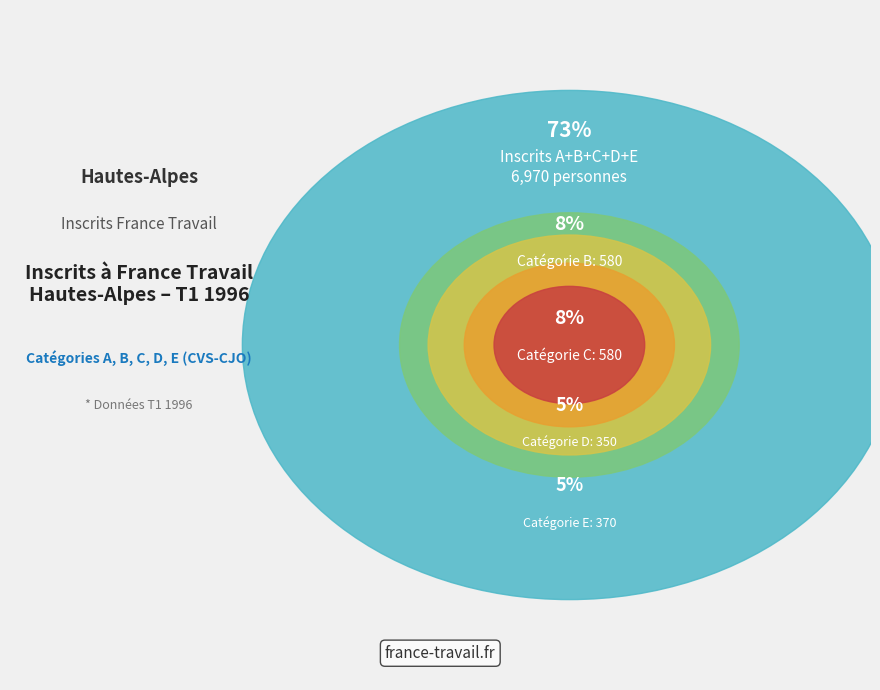

Is there any slice that represents more than half of the pie?

Yes